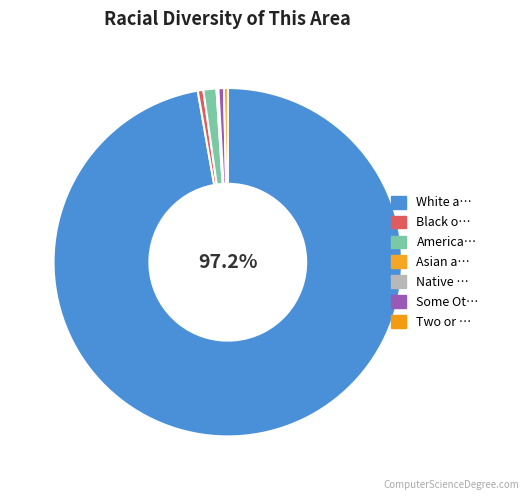

How many segments does this pie chart have?

7